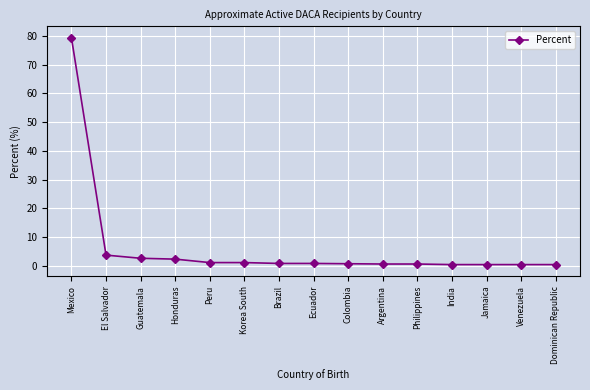

At which label is the value closest to 39?

El Salvador